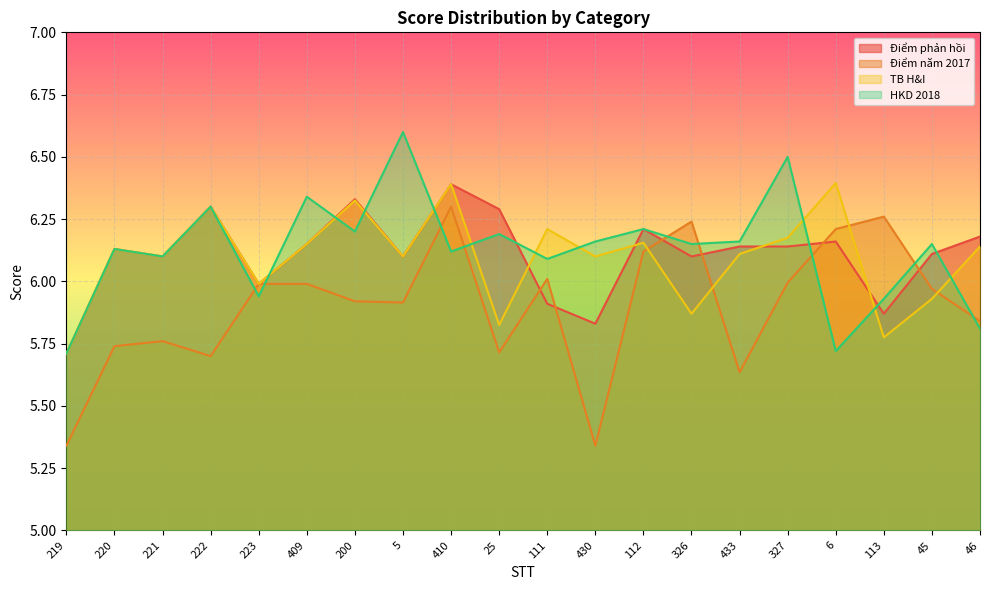

What is the total value across all series at 112?

24.7